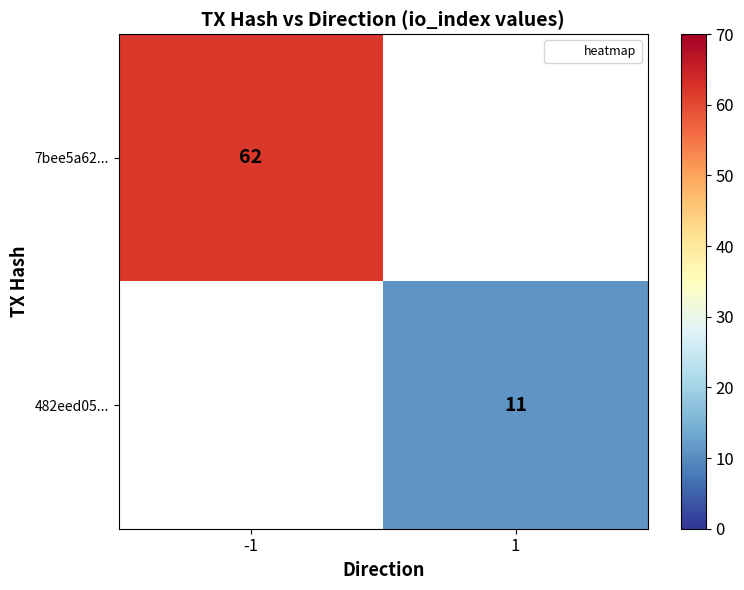

Which category has the highest value in the 482eed05... series?

-1